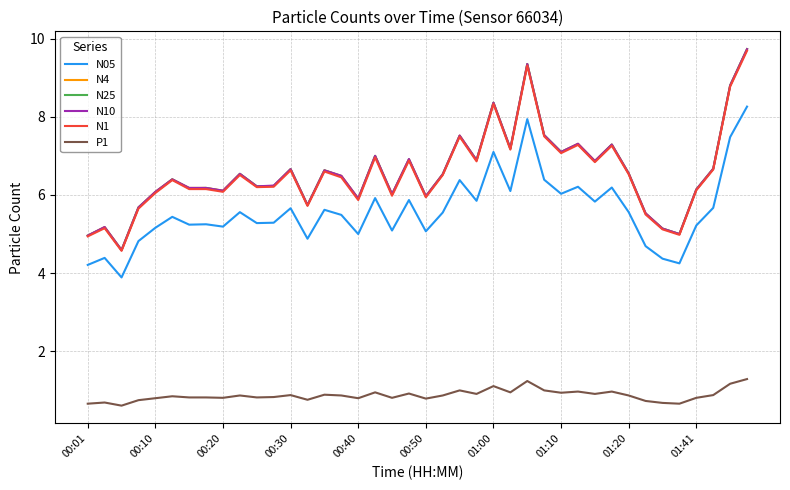

What is the minimum value for N4?

4.6